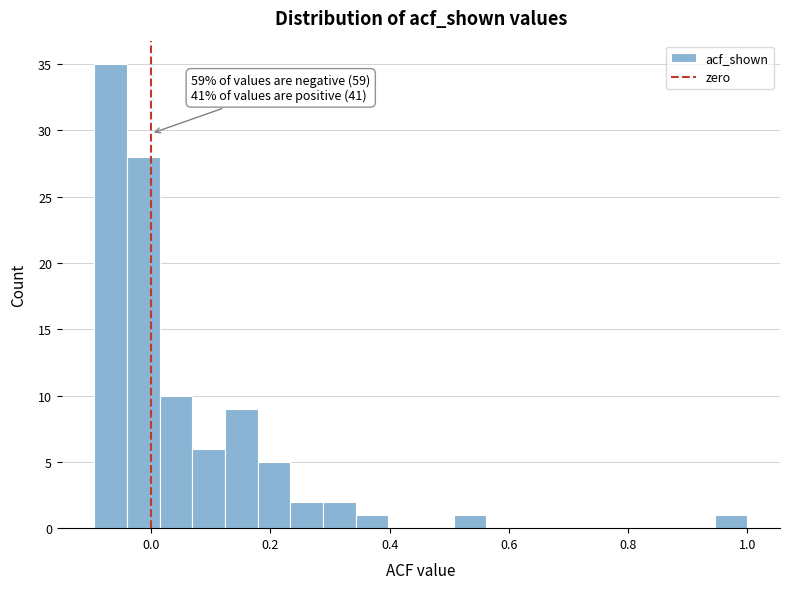

Read against the x-axis, roughly where is the centre of the tallest bar?

-0.06